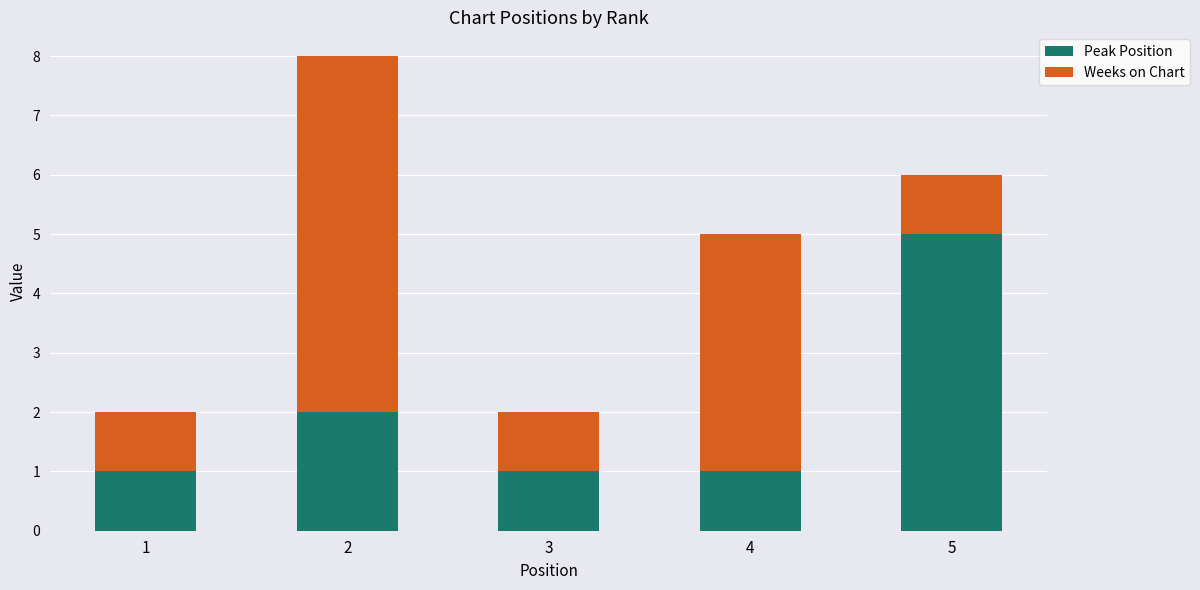

What is the sum of all Peak Position values?

10